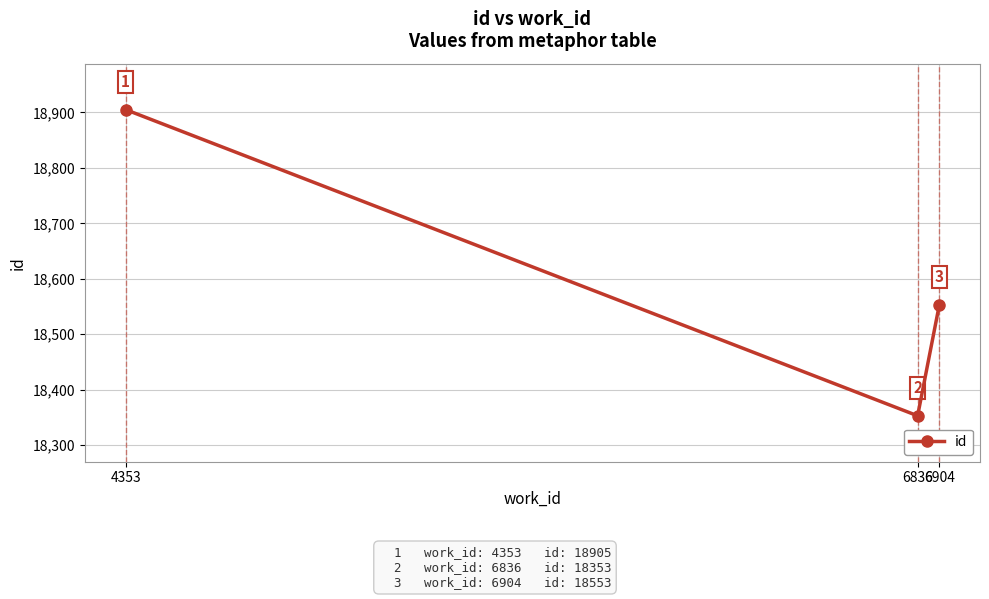

How many values are below 18553?

1